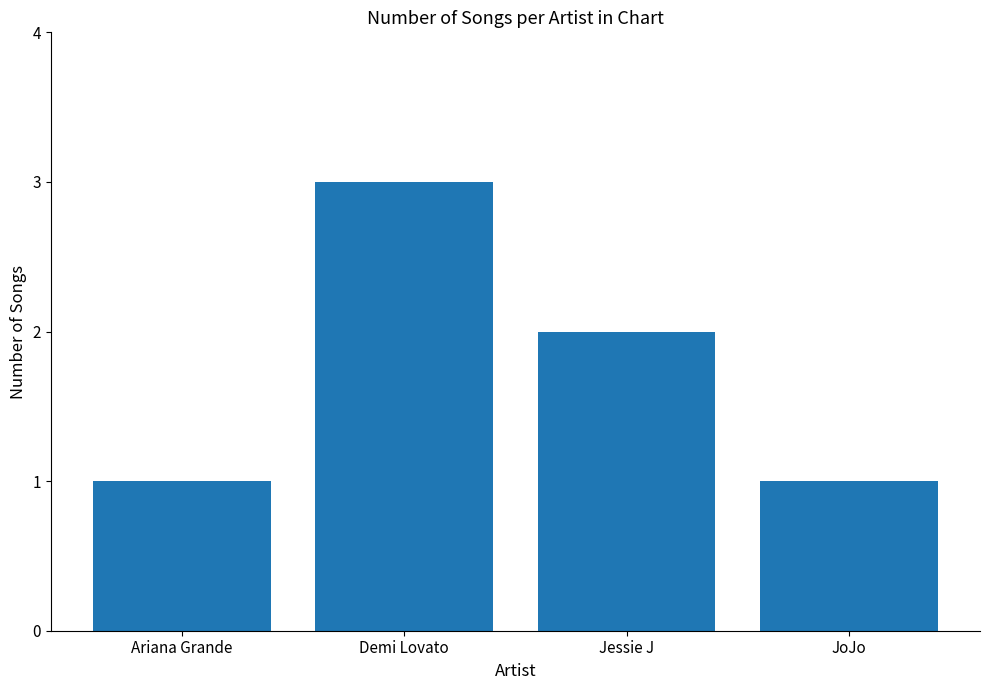

What is the maximum value shown in the chart?

3